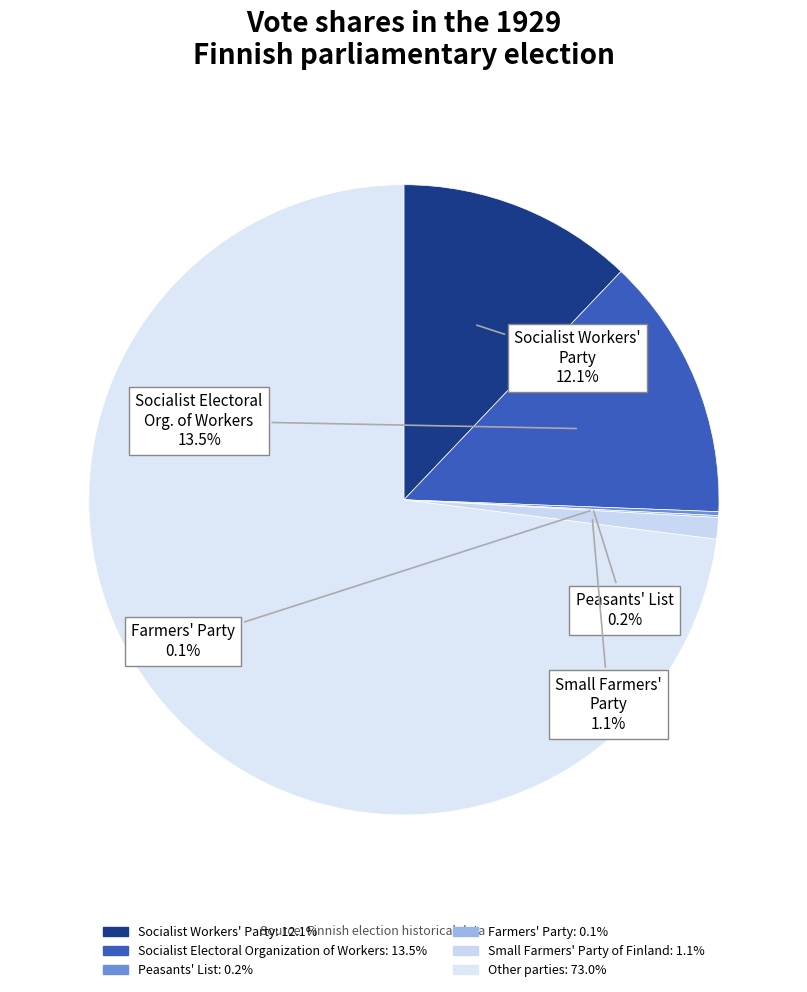

What is the smallest slice in the pie chart?

Farmers' Party